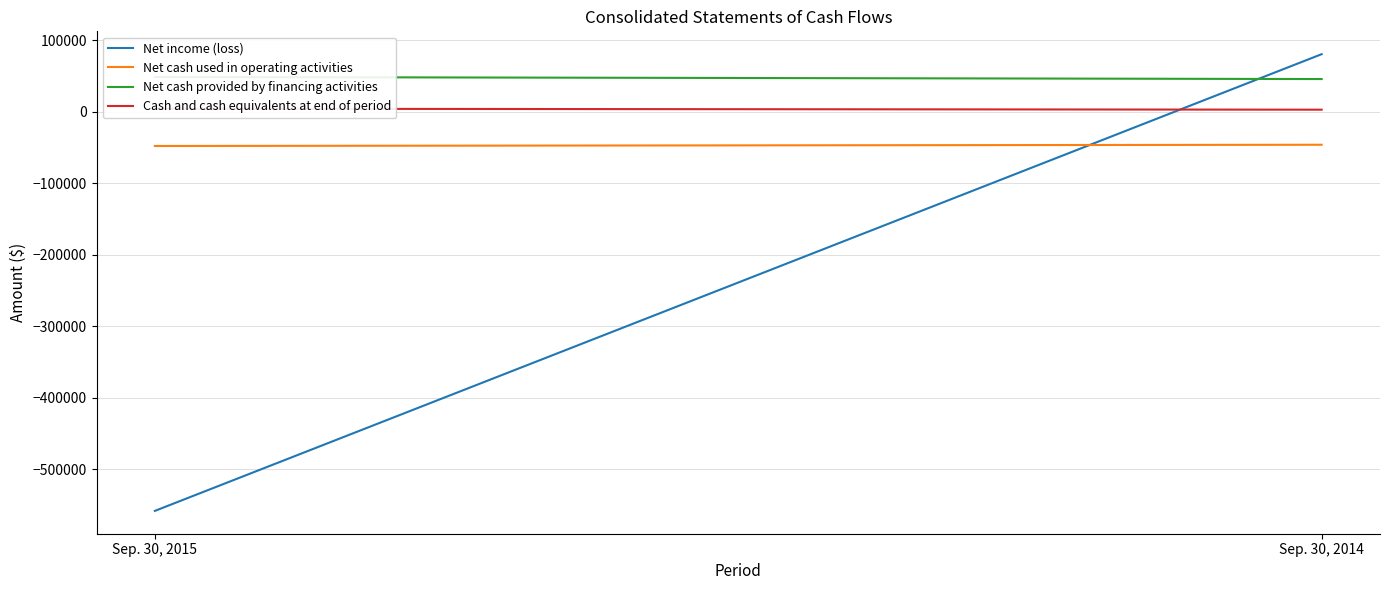

At Sep. 30, 2015, list the series in order from smallest to largest.

Net income (loss), Net cash used in operating activities, Cash and cash equivalents at end of period, Net cash provided by financing activities